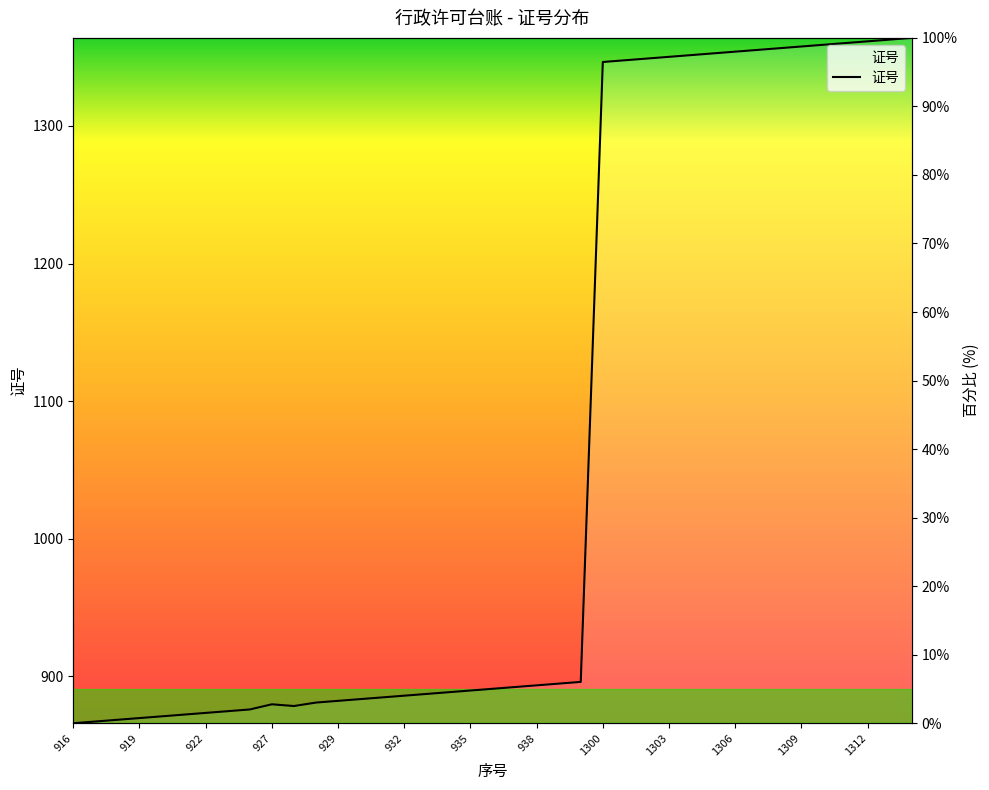

What is the label of the 20th point from the right?

936